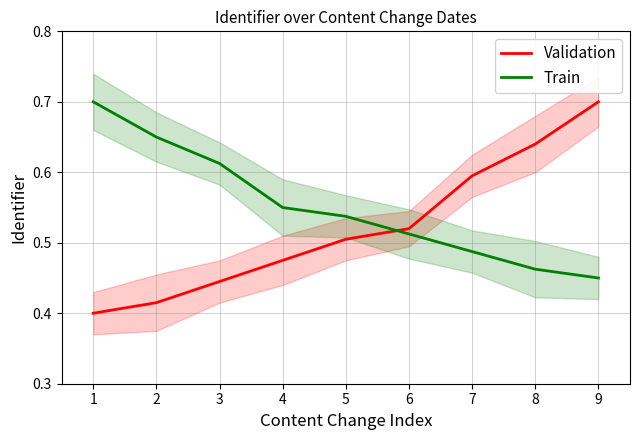

What are all the series names shown in the legend?

Validation, Train